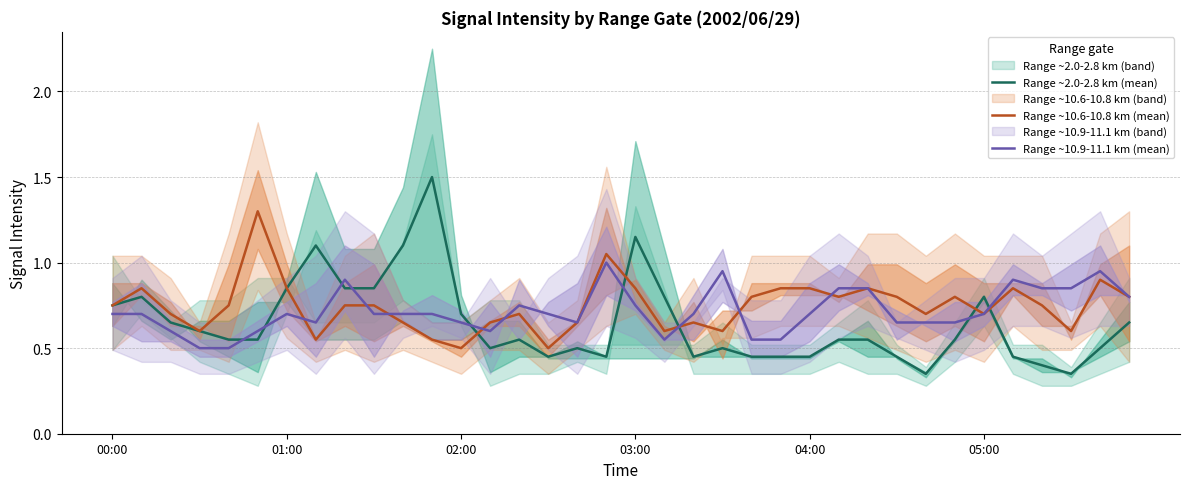

What are all the series names shown in the legend?

Range ~2.0-2.8 km (mean), Range ~10.6-10.8 km (mean), Range ~10.9-11.1 km (mean)